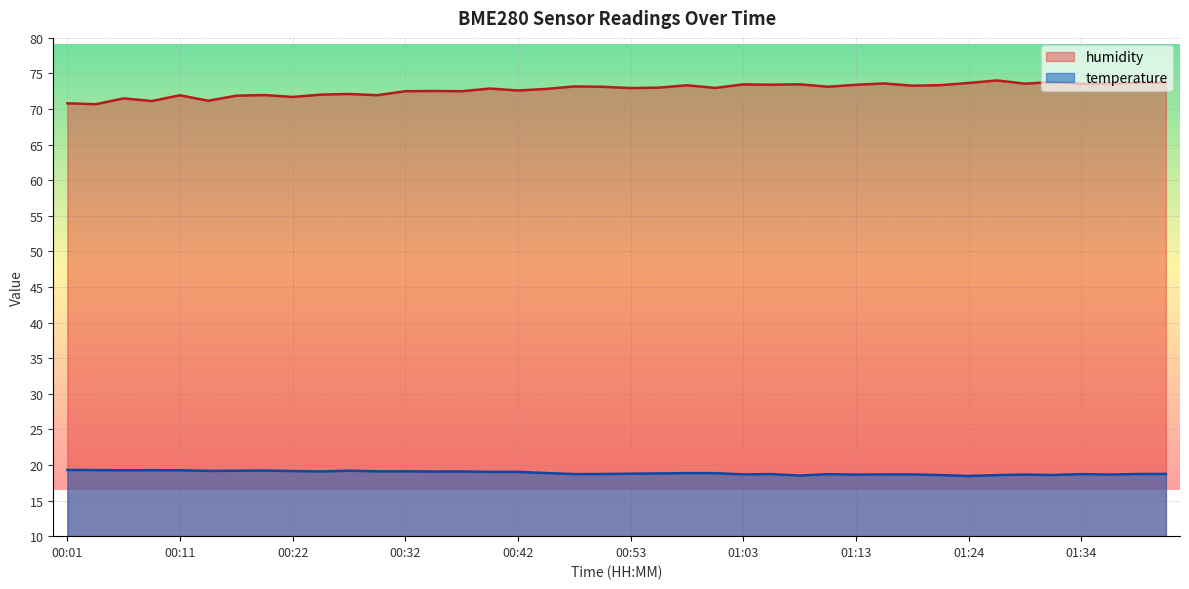

Does the chart display data point markers on the line(s)?

No